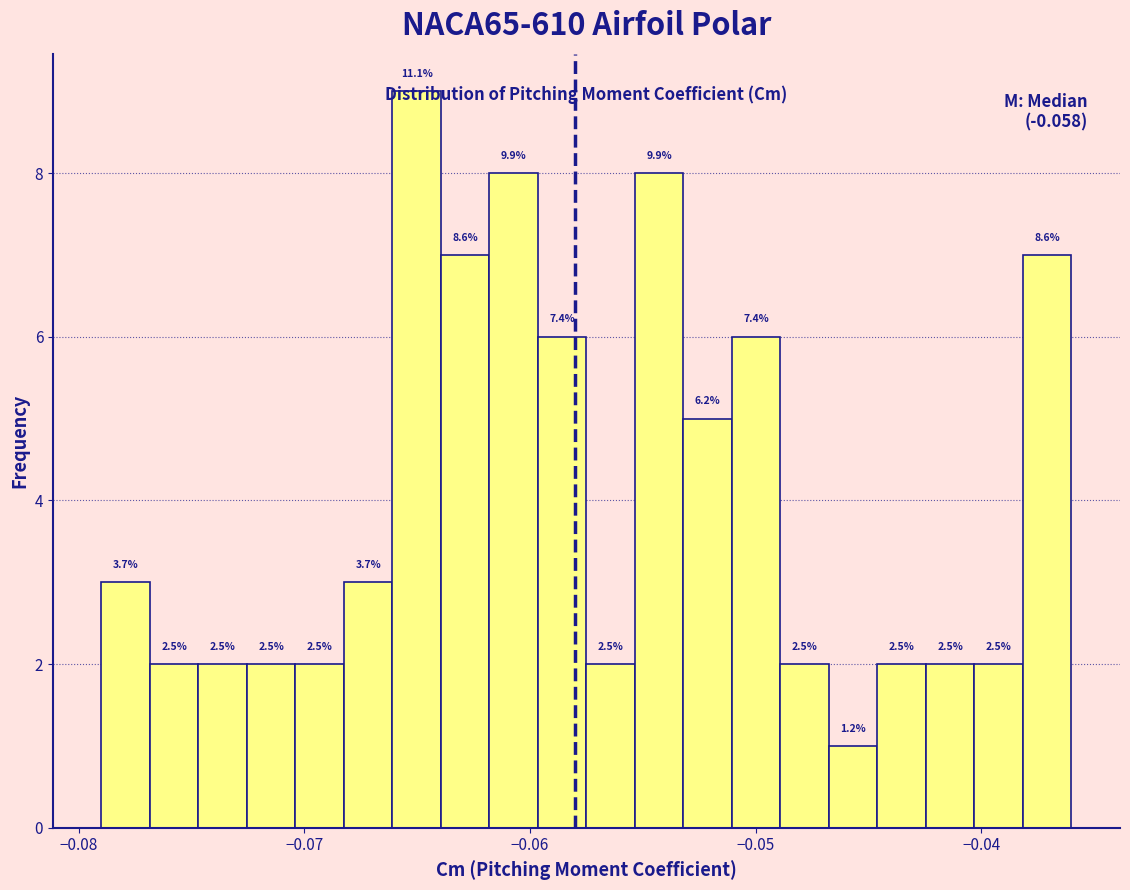

Read against the x-axis, roughly where is the centre of the tallest bar?

-0.065